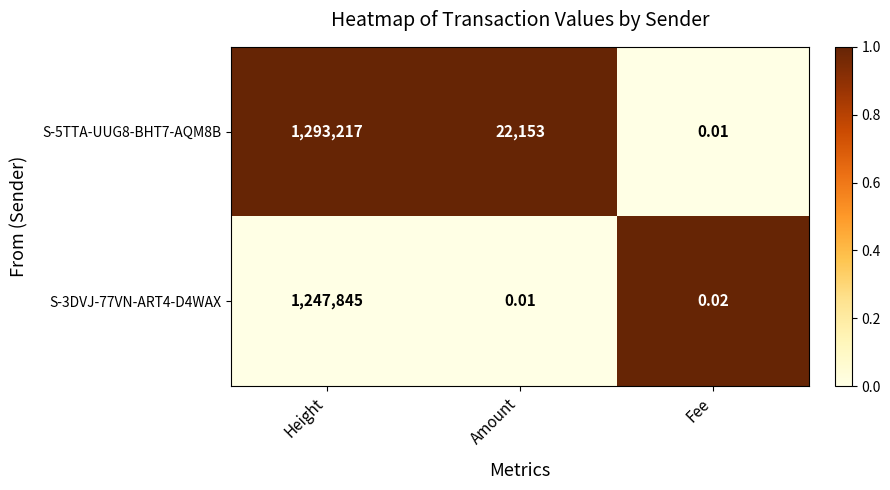

Which label corresponds to the largest value in the chart?

Height